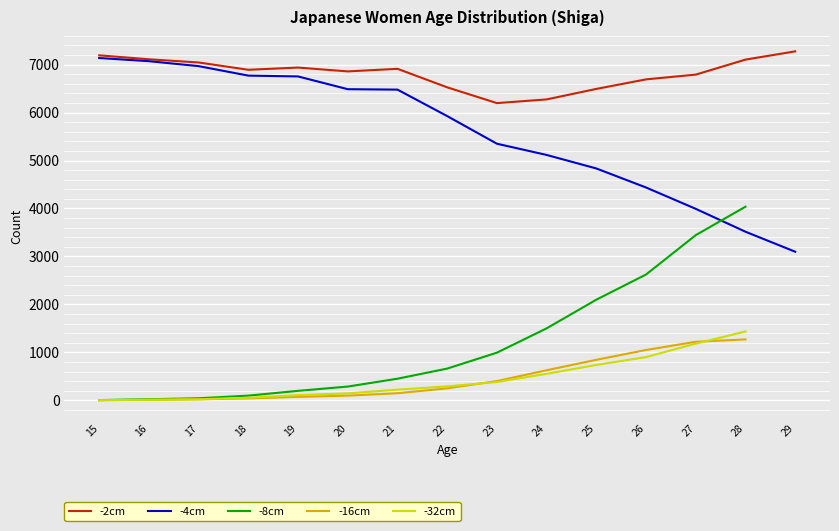

What is the difference between the maximum and minimum values in the -32cm series?

1433.0